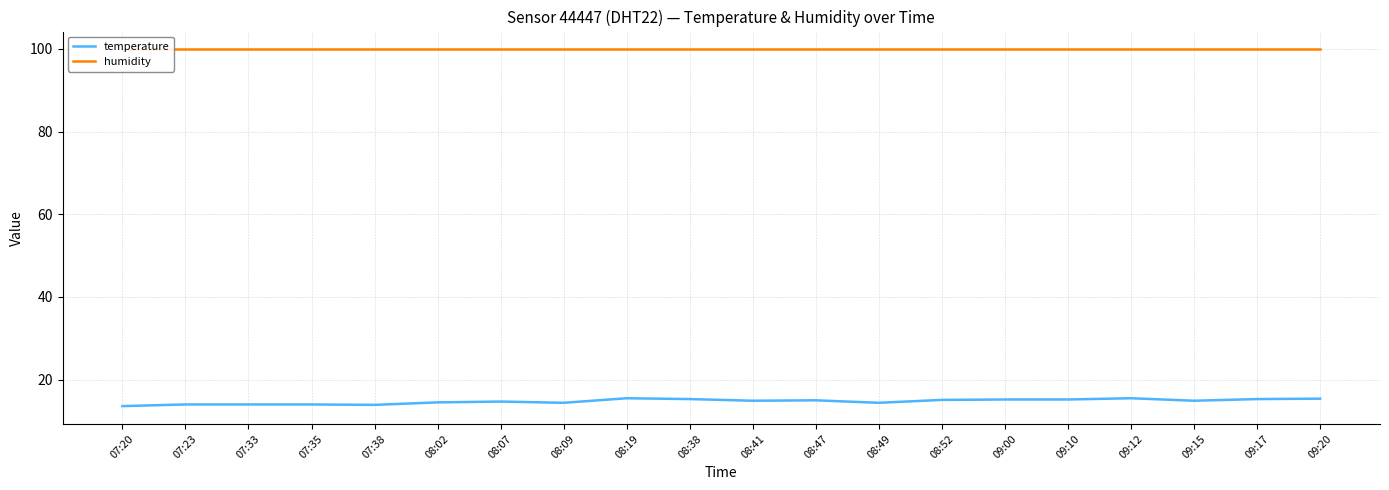

The temperature series shows 14.0 at 07:33. True or false?

True